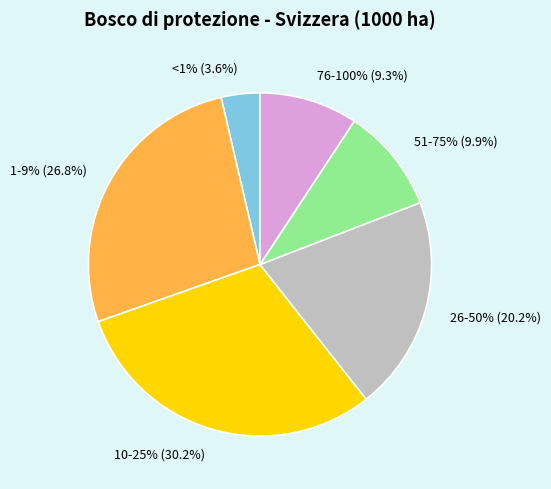

Combined, what portion of the pie is 26-50% and 10-25%?

50.5%